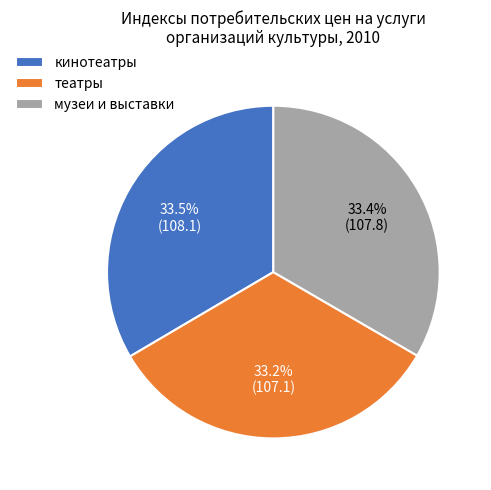

Is it true that музеи и выставки is 33% of the pie?

True